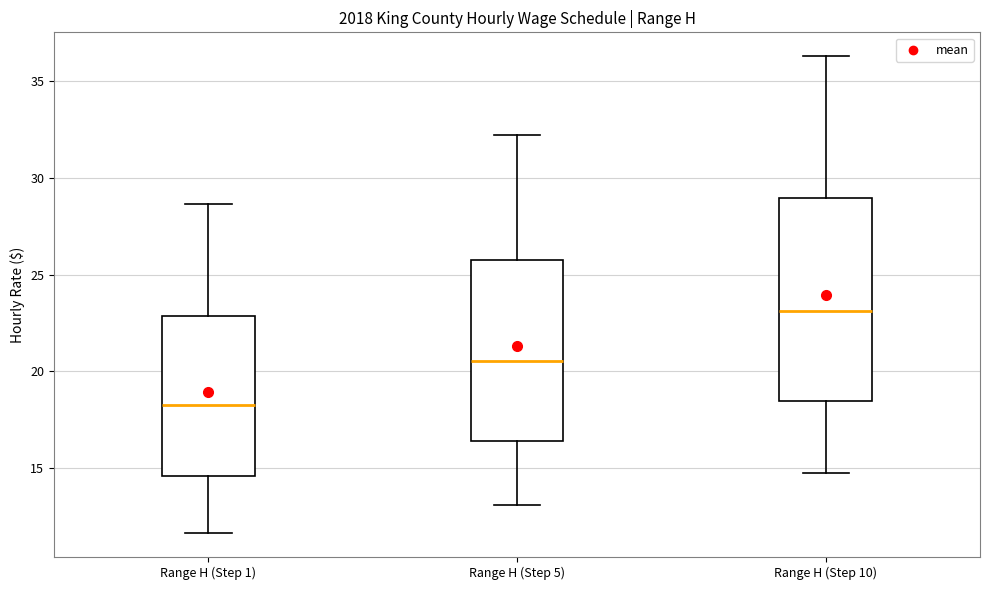

Where does the lower whisker of the box for Range H (Step 10) end on the y-axis? The values are not printed on the chart, so give them approximately, as read against the axis.

14.5